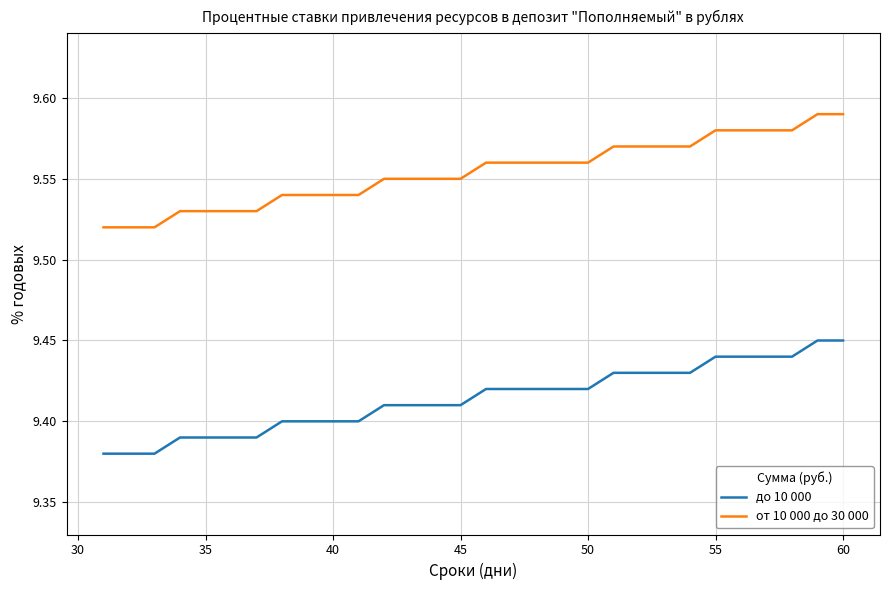

Which series has the largest total across all categories?

от 10 000 до 30 000